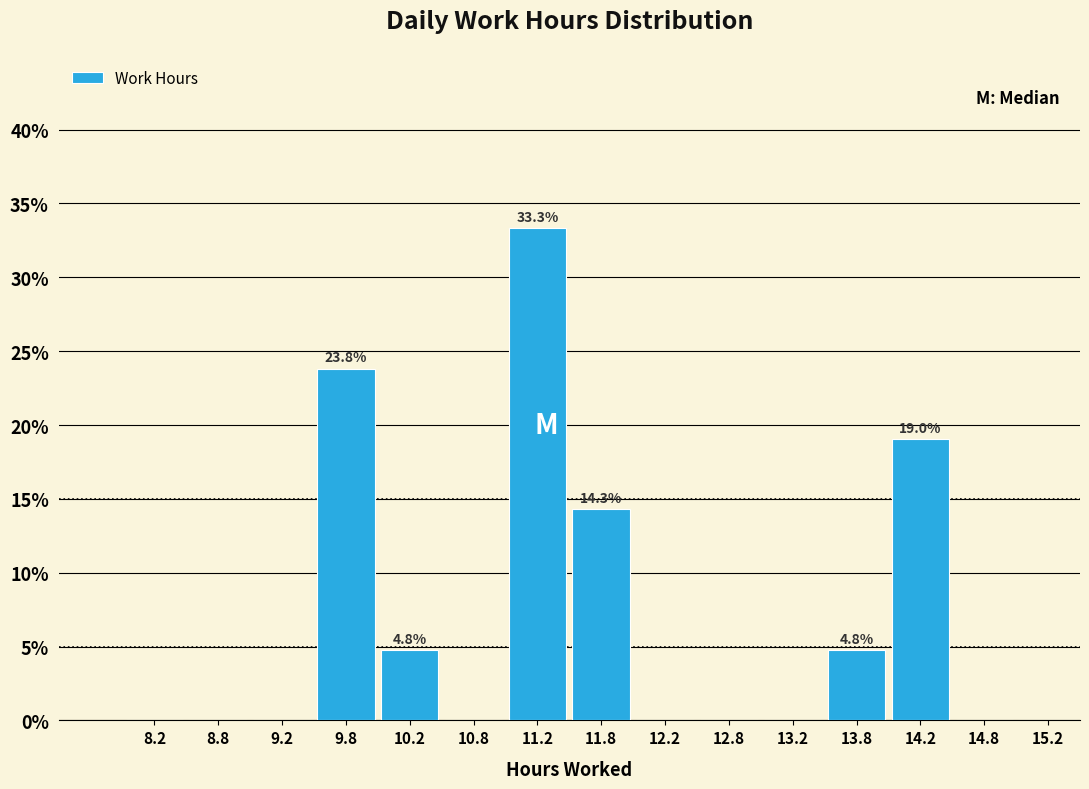

Which range on the x-axis has the tallest bar?

11.0 to 11.5